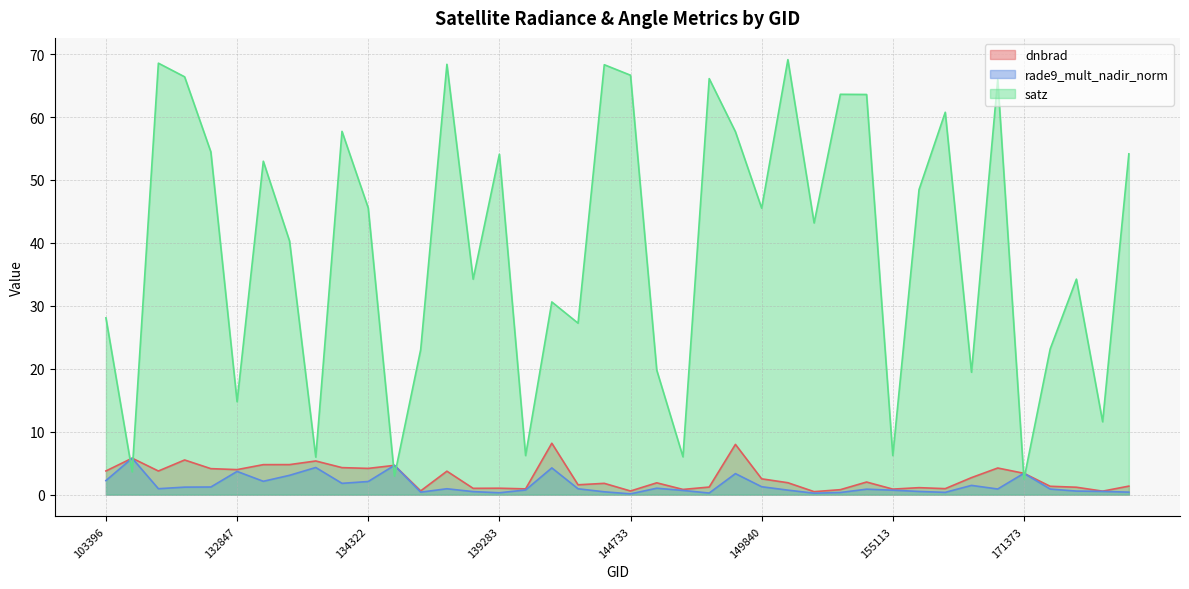

What are all the series names shown in the legend?

dnbrad, rade9_mult_nadir_norm, satz